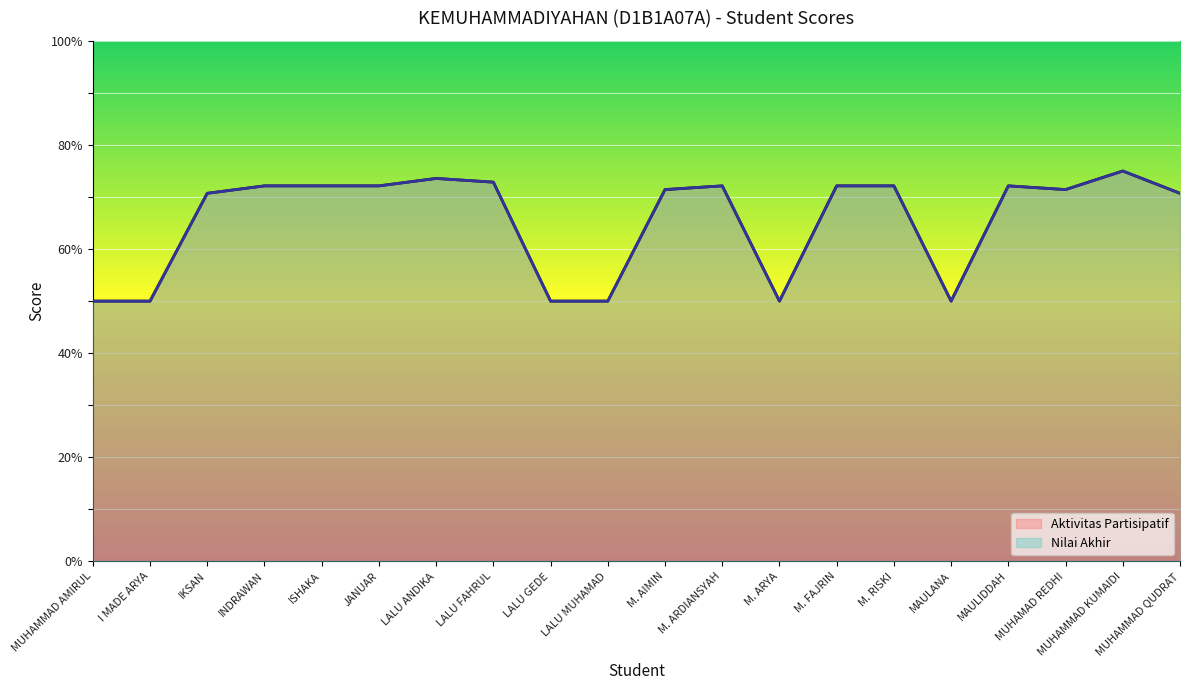

At which category does the chart reach its peak across all series?

MUHAMMAD KUMAIDI